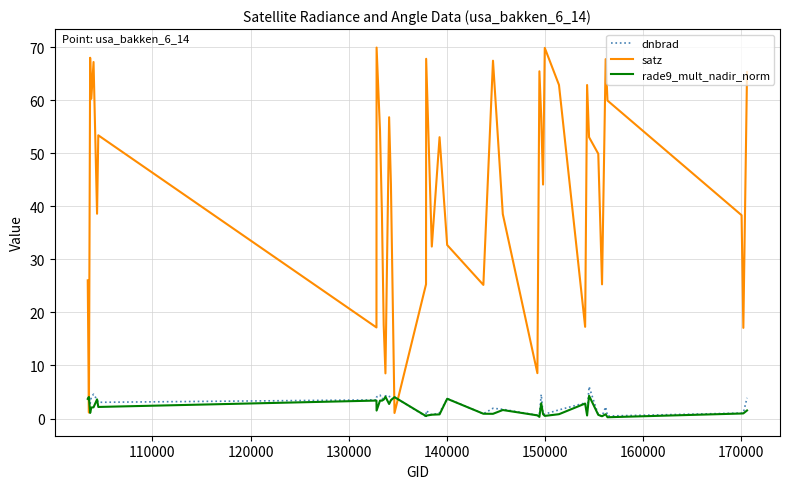

What is the maximum value shown in the chart?

69.9